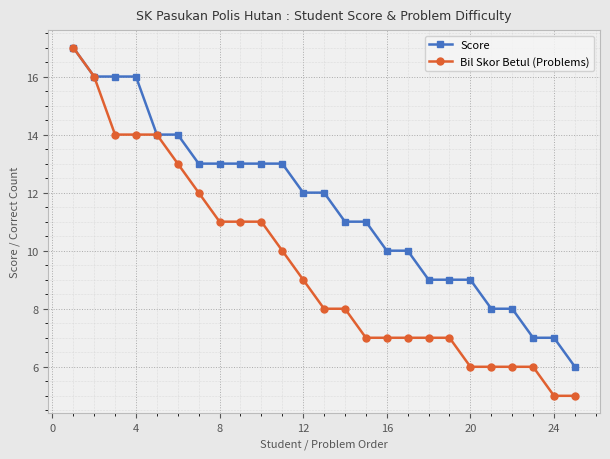

What is the maximum value for Score?

17